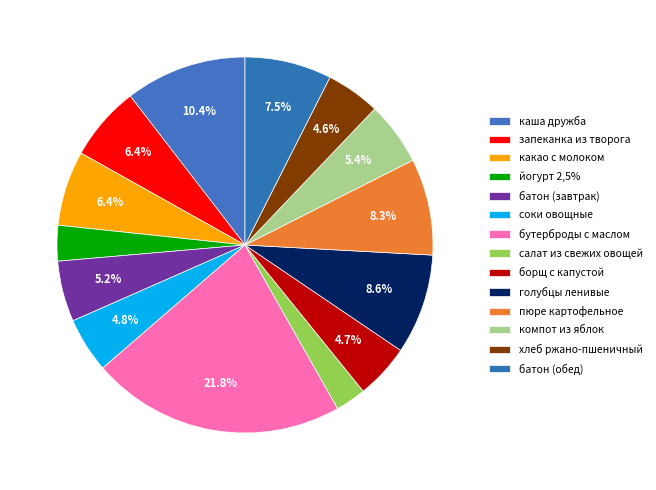

Count the number of slices in the pie.

14